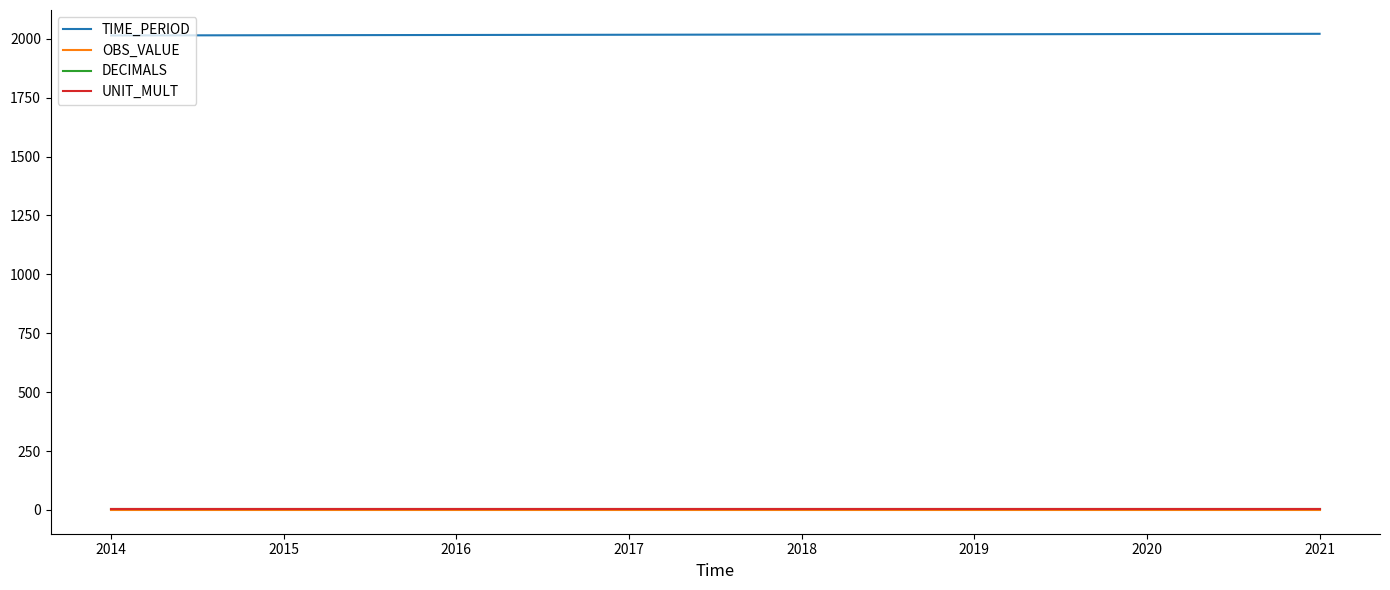

What is the sum of the DECIMALS values at 2018 and 2017?

6